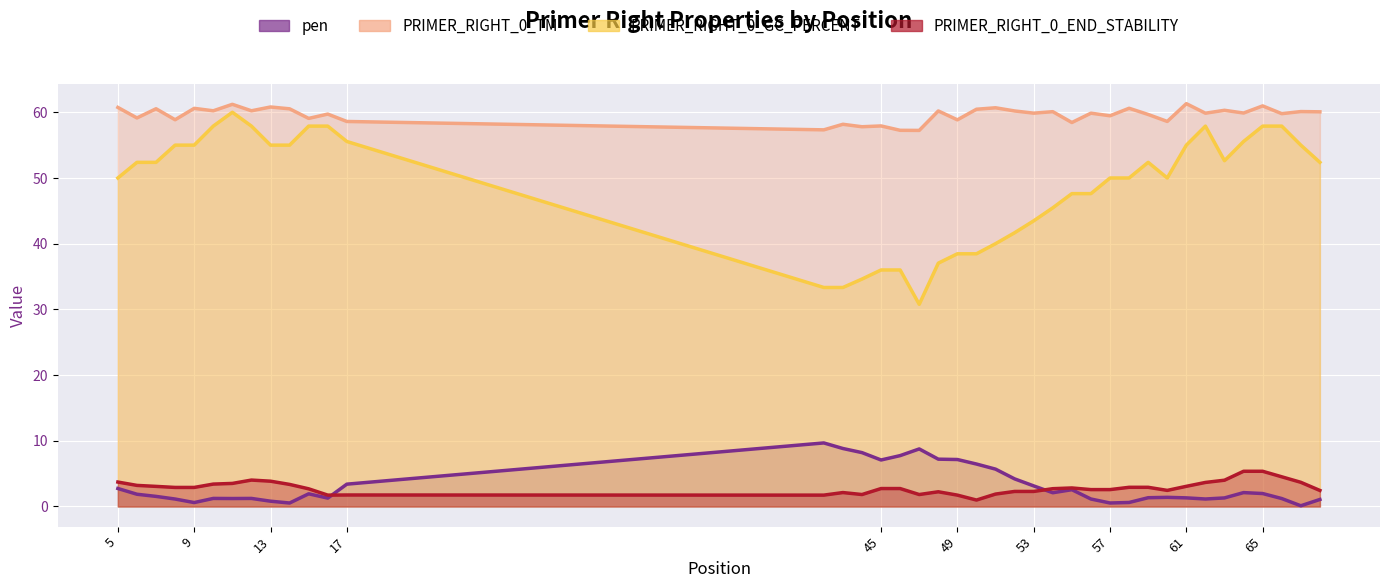

Where is PRIMER_RIGHT_0_GC_PERCENT nearest to the value 45?

54